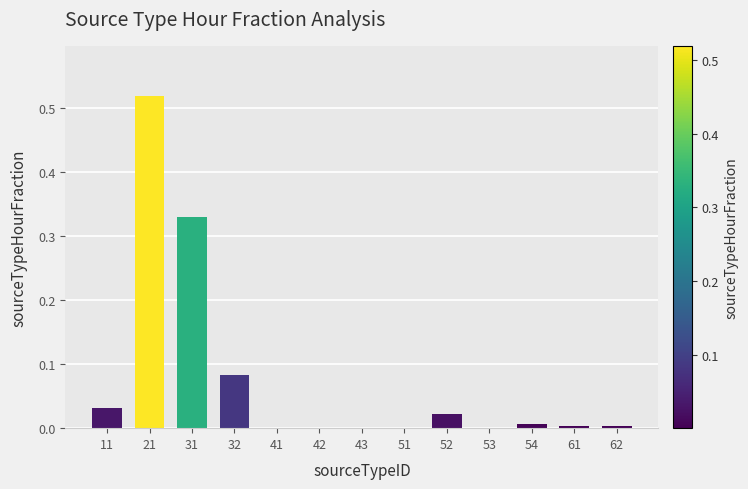

Which category has the highest value across all series?

21